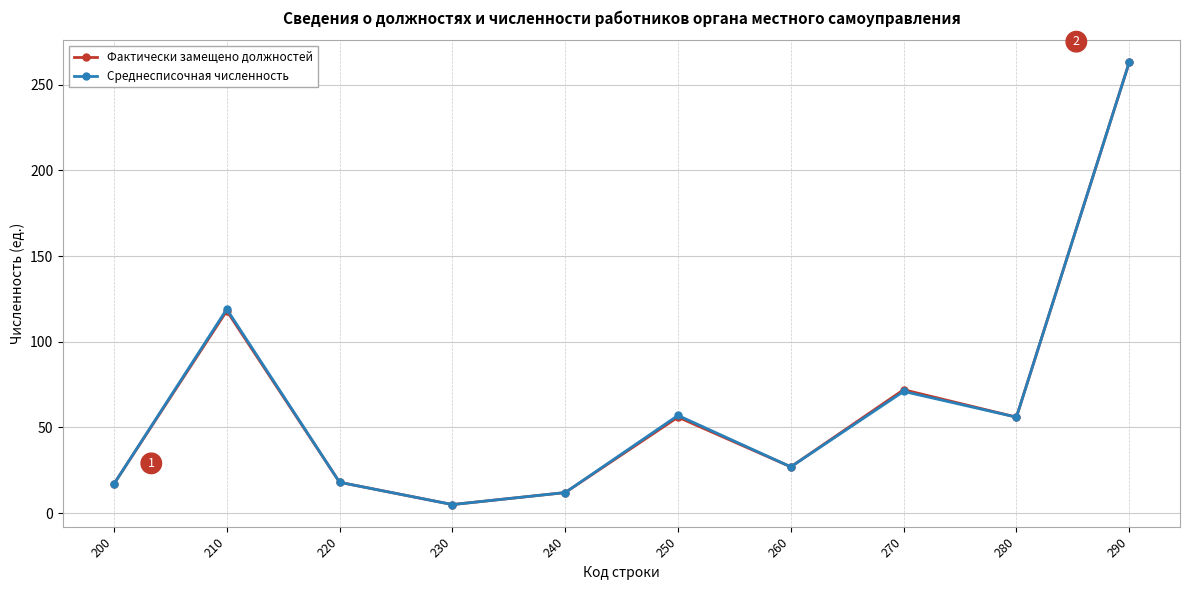

How many values in the Фактически замещено должностей series are below 56?

5